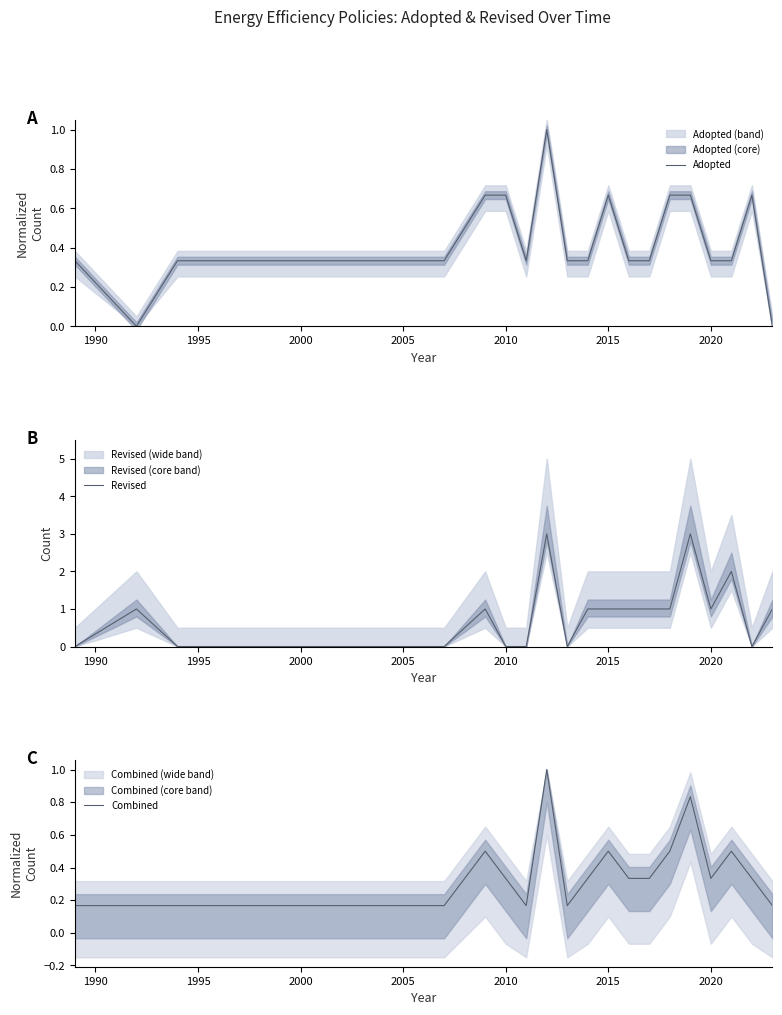

What is the highest value of the Revised series?

3